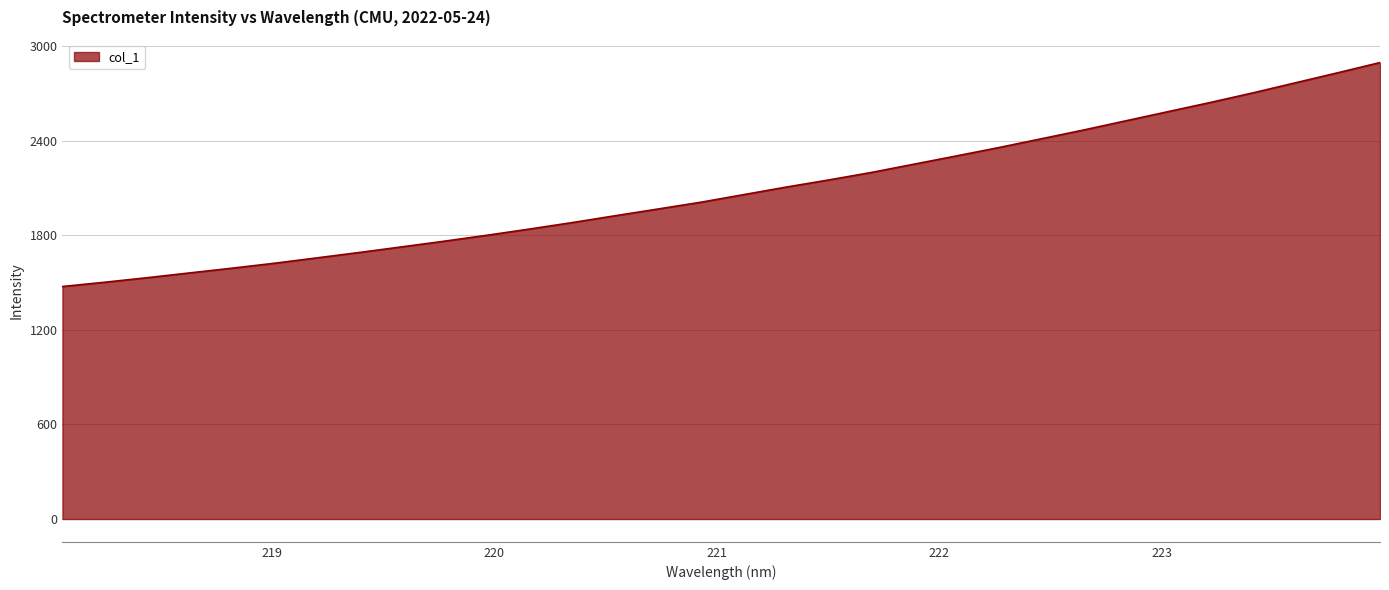

What is the difference between the maximum and minimum values?

1420.9